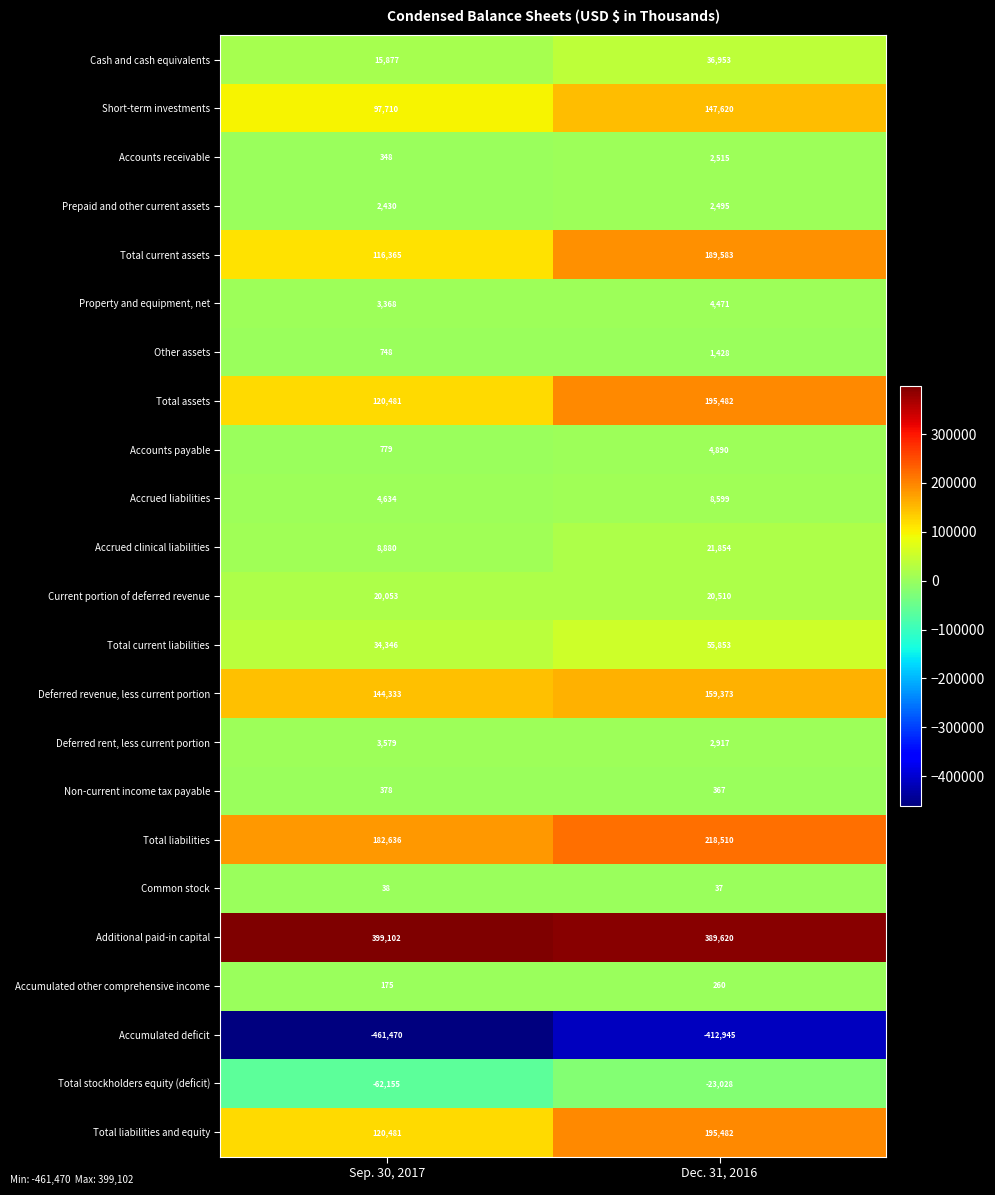

True or false: Total liabilities has a value of 283628 at Sep. 30, 2017.

False